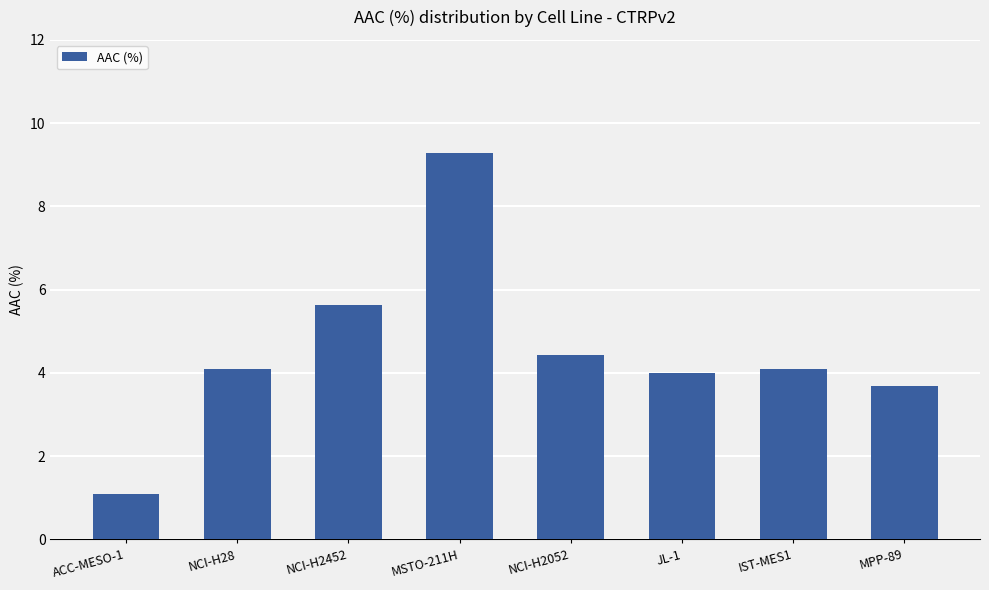

Does the chart contain any negative values?

No